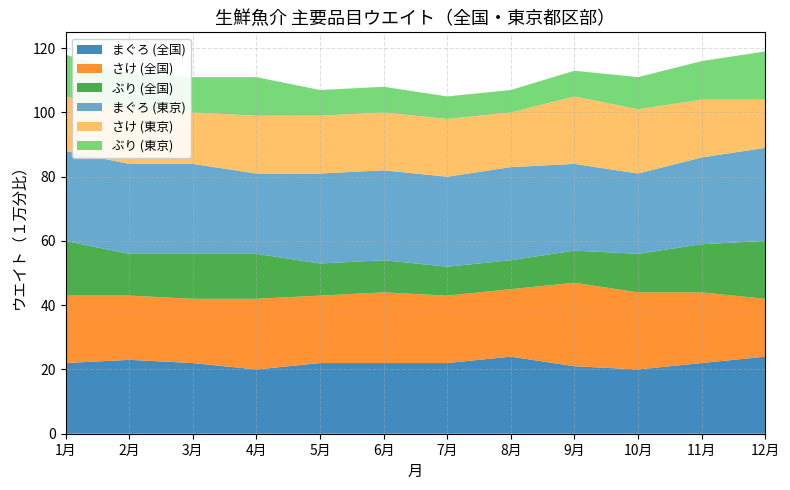

Reading right to left, list all the values displayed in this chart.

まぐろ (全国): 12月=24	11月=22	10月=20	9月=21	8月=24	7月=22	6月=22	5月=22	4月=20	3月=22	2月=23	1月=22
さけ (全国): 12月=18	11月=22	10月=24	9月=26	8月=21	7月=21	6月=22	5月=21	4月=22	3月=20	2月=20	1月=21
ぶり (全国): 12月=18	11月=15	10月=12	9月=10	8月=9	7月=9	6月=10	5月=10	4月=14	3月=14	2月=13	1月=17
まぐろ (東京): 12月=29	11月=27	10月=25	9月=27	8月=29	7月=28	6月=28	5月=28	4月=25	3月=28	2月=28	1月=28
さけ (東京): 12月=15	11月=18	10月=20	9月=21	8月=17	7月=18	6月=18	5月=18	4月=18	3月=16	2月=17	1月=17
ぶり (東京): 12月=15	11月=12	10月=10	9月=8	8月=7	7月=7	6月=8	5月=8	4月=12	3月=11	2月=11	1月=13